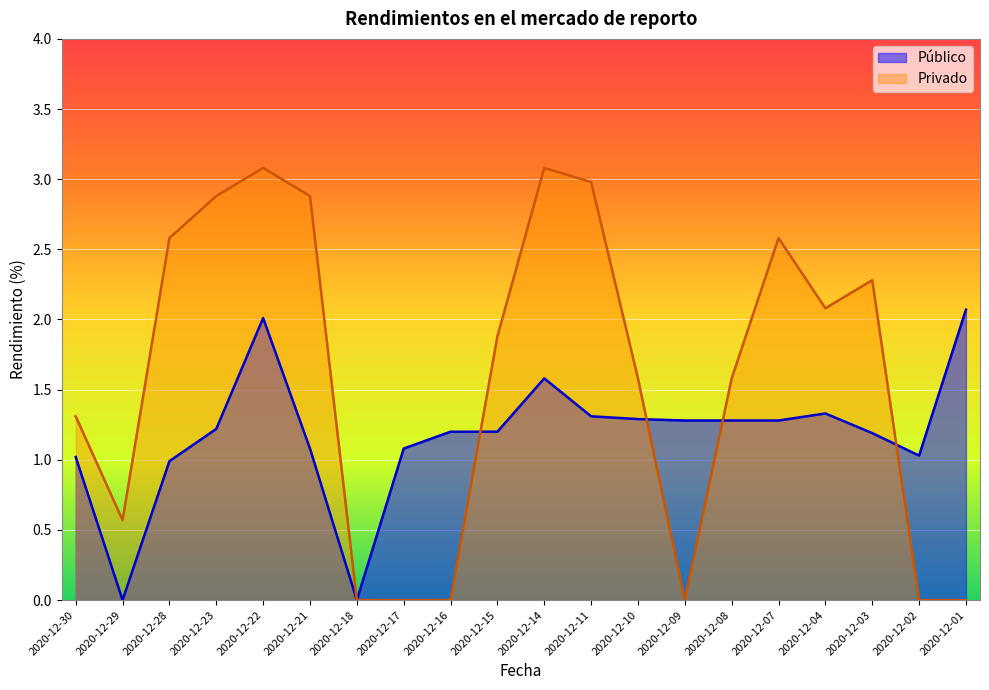

What is the sum of all Público values?

23.4